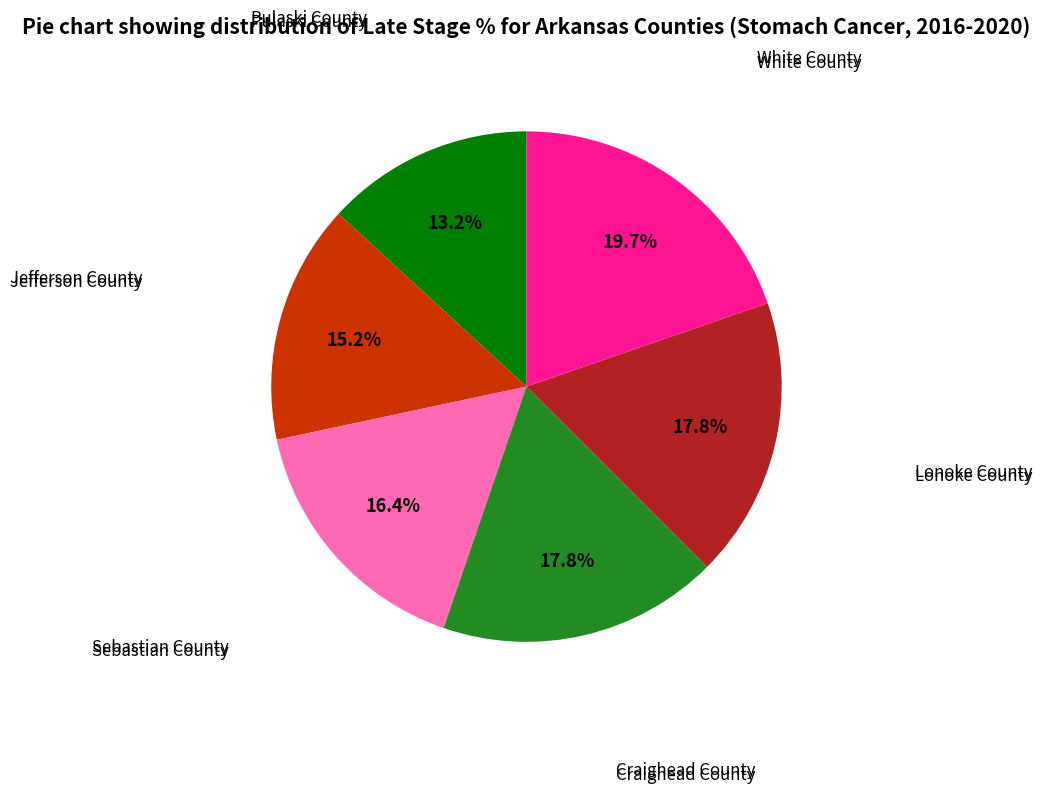

Does any single category account for the majority?

No